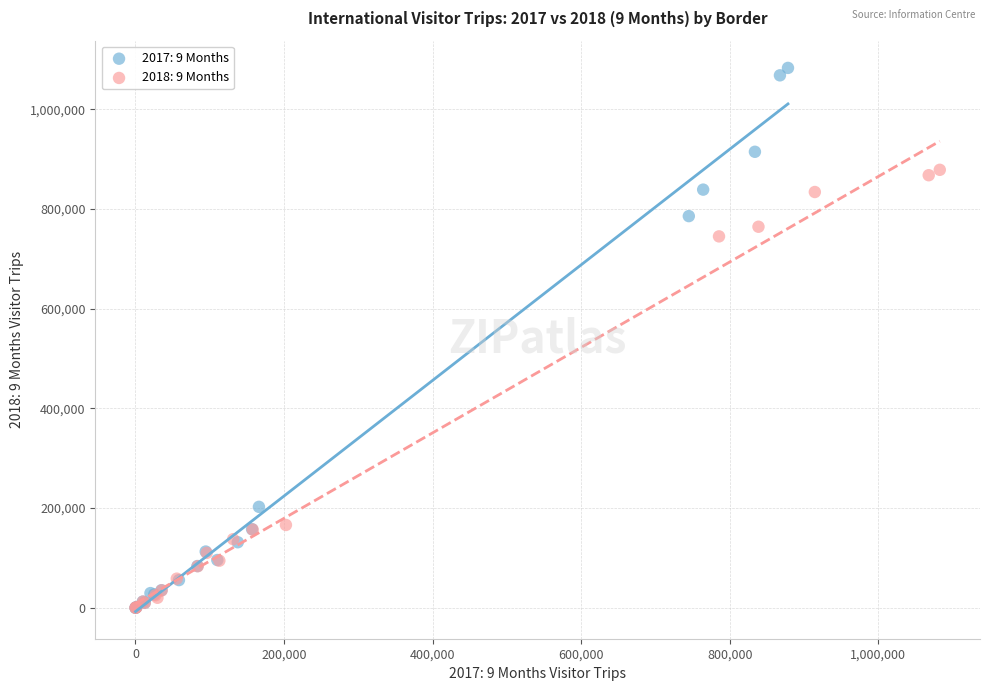

What are all the series names shown in the legend?

2017: 9 Months, 2018: 9 Months